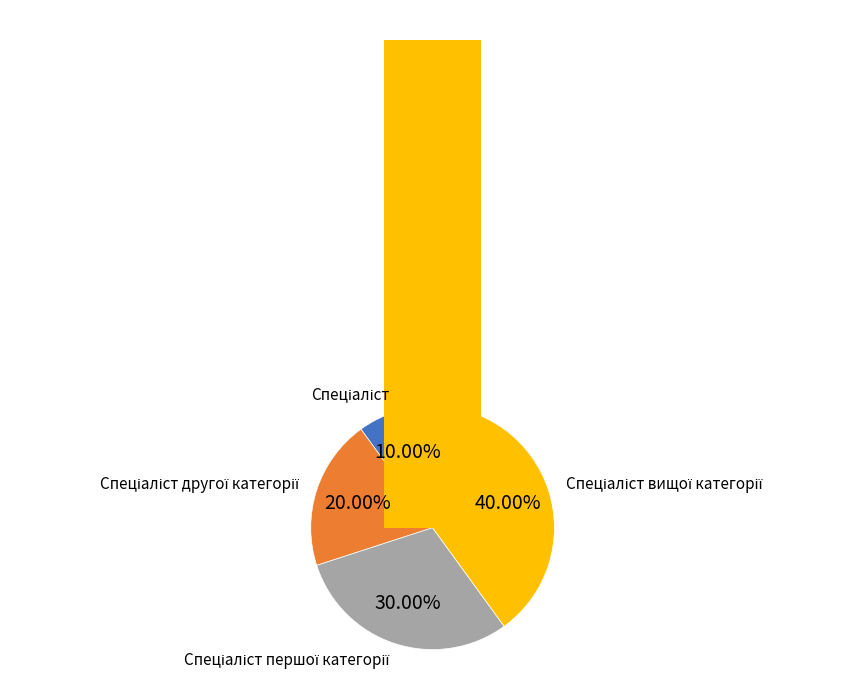

What is the smallest slice in the pie chart?

Спеціаліст